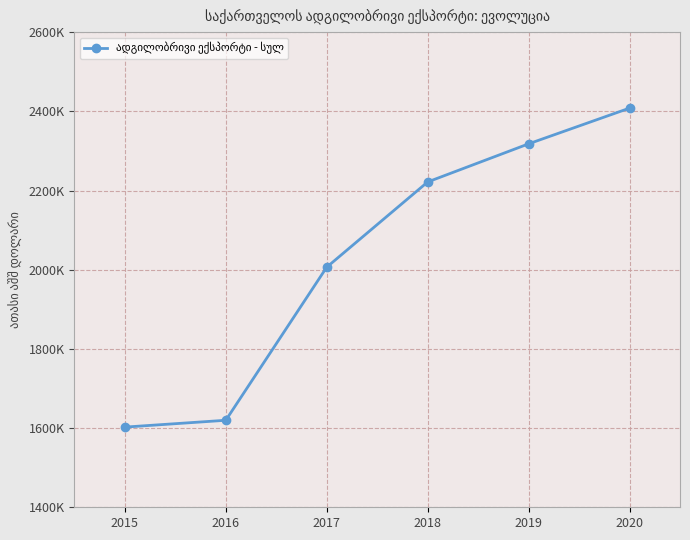

Does the chart have visible grid lines?

Yes